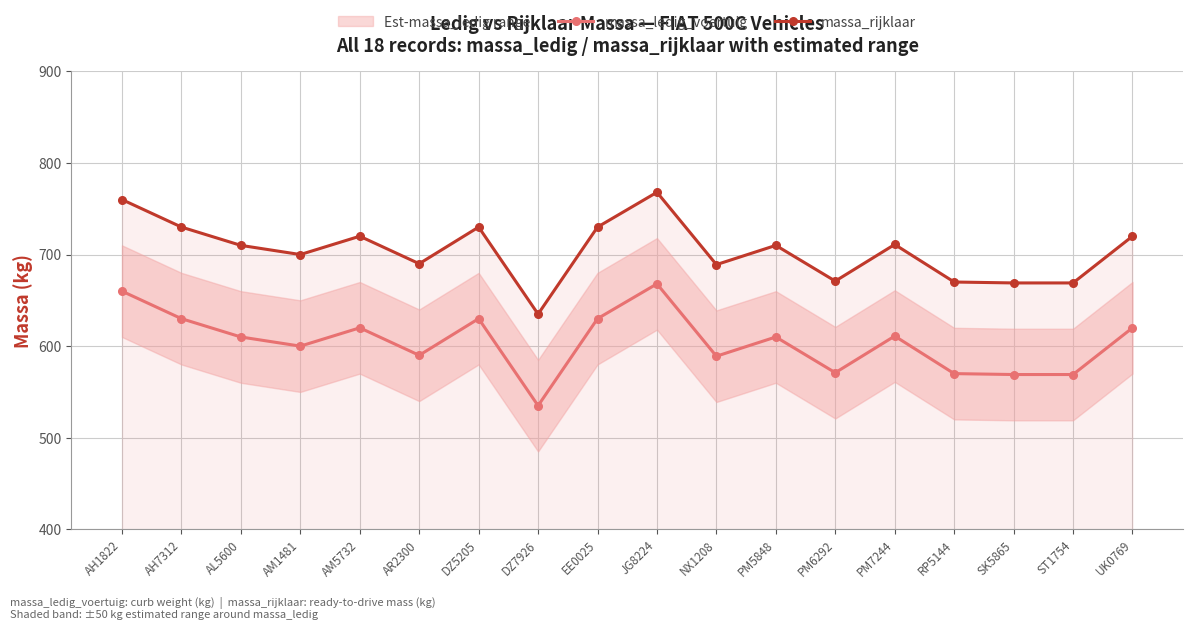

Which category has the lowest value across all series?

DZ7926